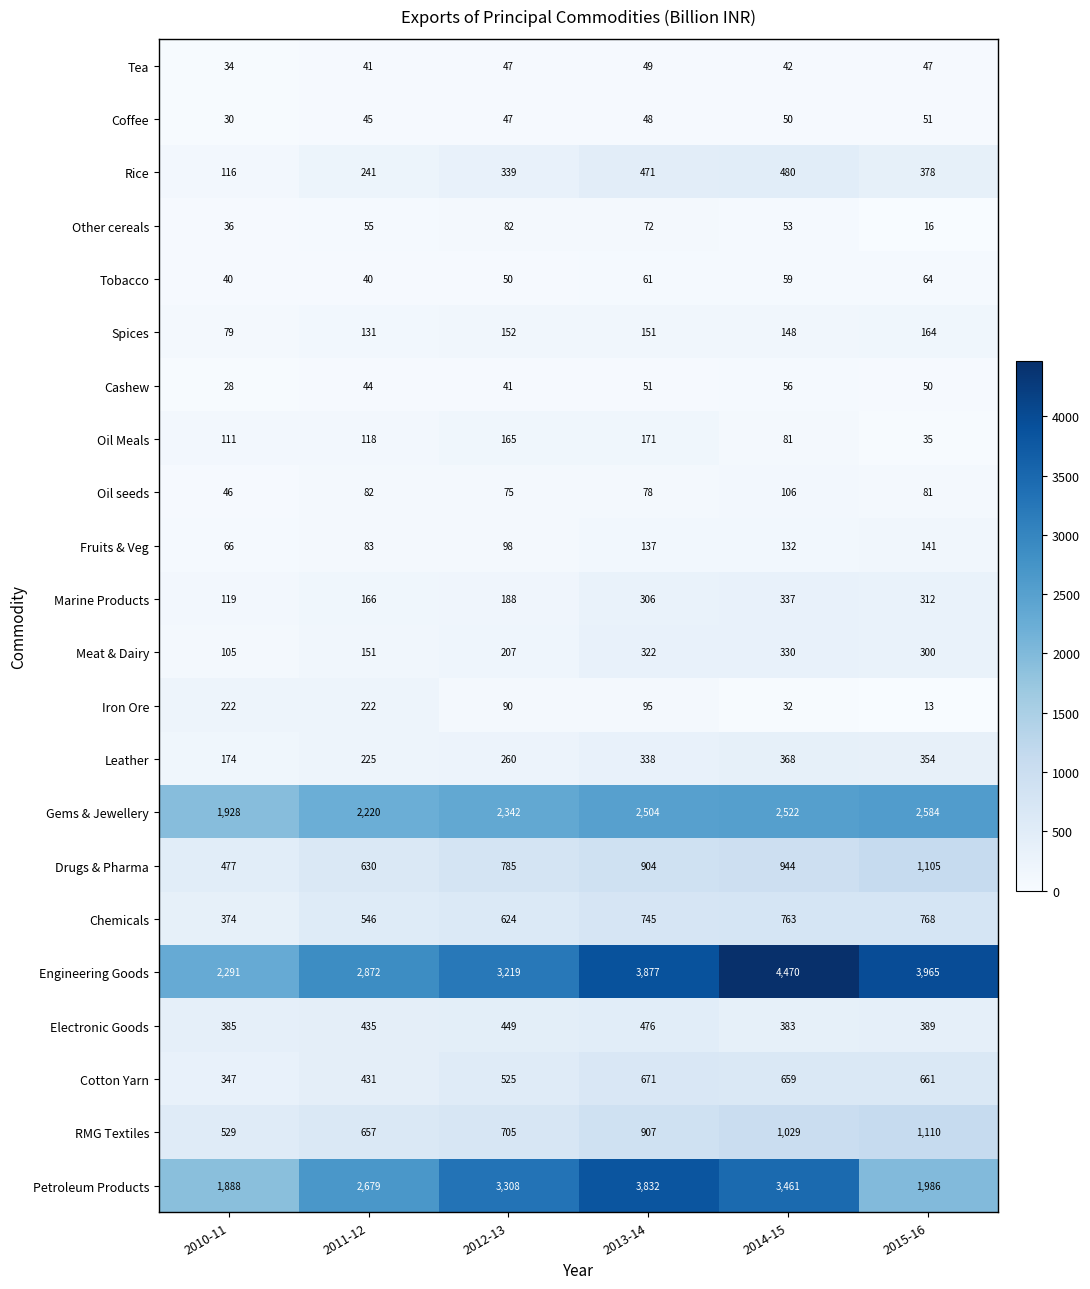

At which label does Oil seeds first exceed 81?

2011-12